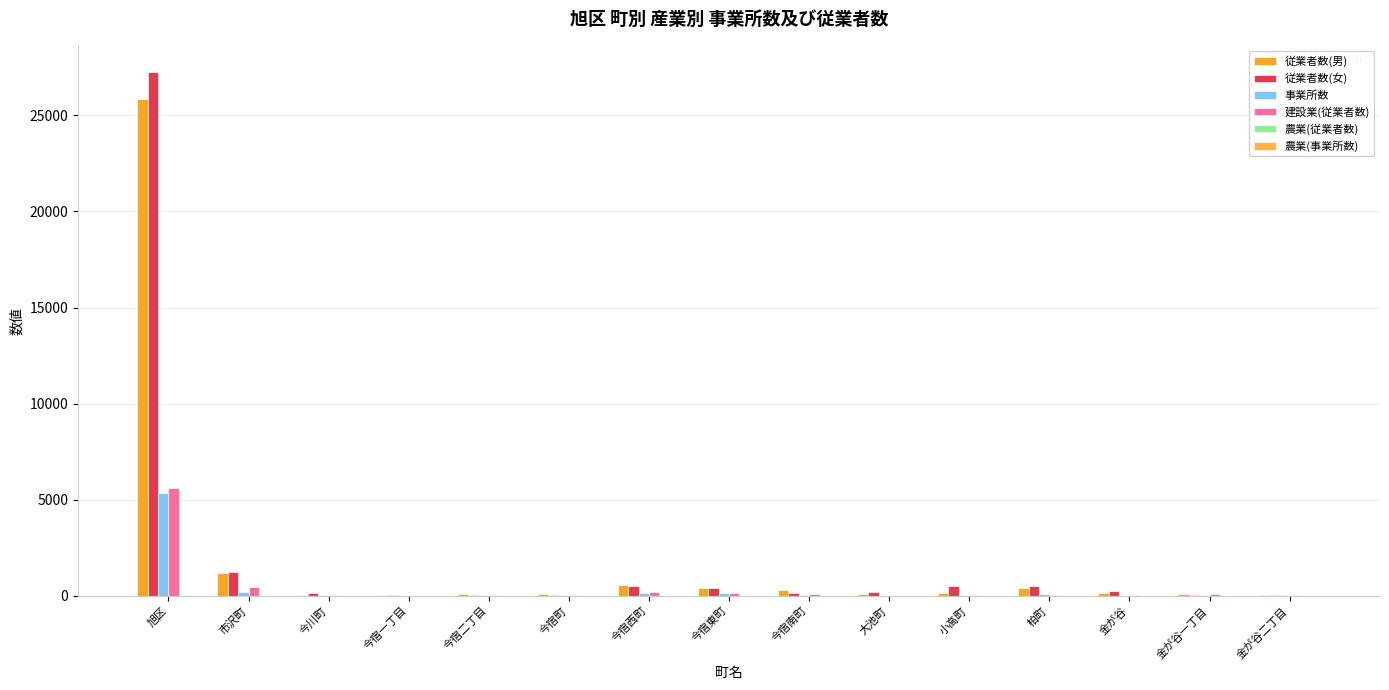

How many categories are shown in the chart?

15